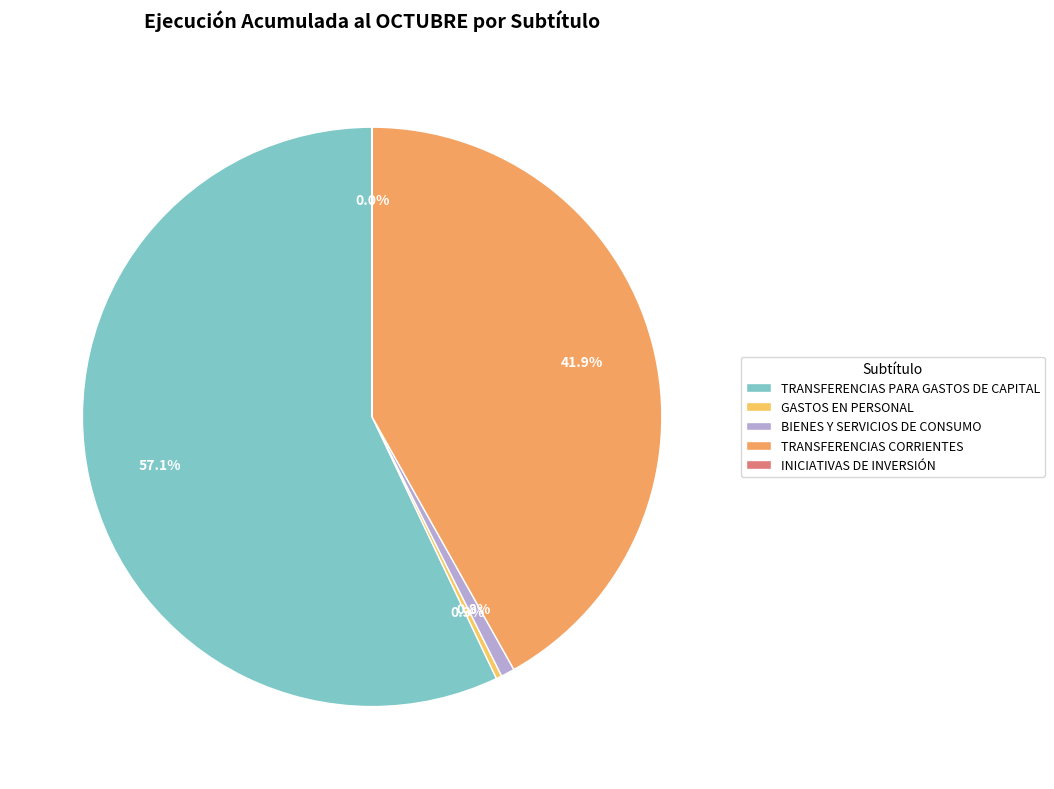

Between TRANSFERENCIAS CORRIENTES and BIENES Y SERVICIOS DE CONSUMO, which is larger?

TRANSFERENCIAS CORRIENTES